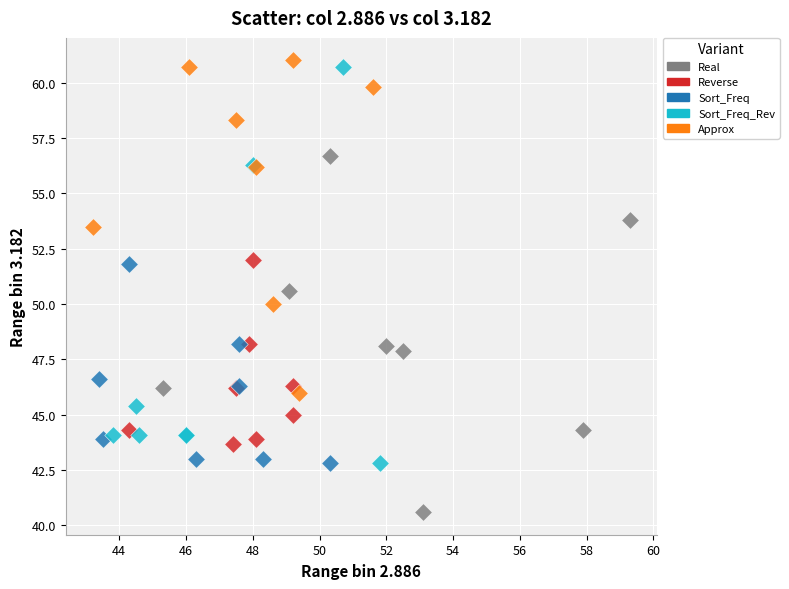

Which series has the largest Y range (max minus min)?

Sort_Freq_Rev